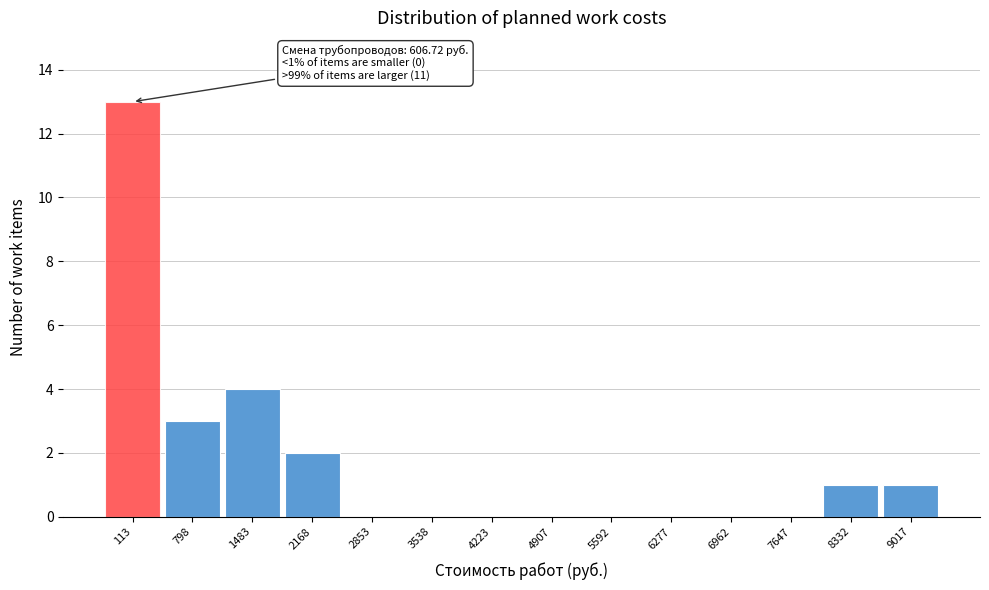

Reading left to right, list all the values displayed in this chart.

113=13	798=3	1483=4	2168=2	2853=0	3538=0	4223=0	4907=0	5592=0	6277=0	6962=0	7647=0	8332=1	9017=1